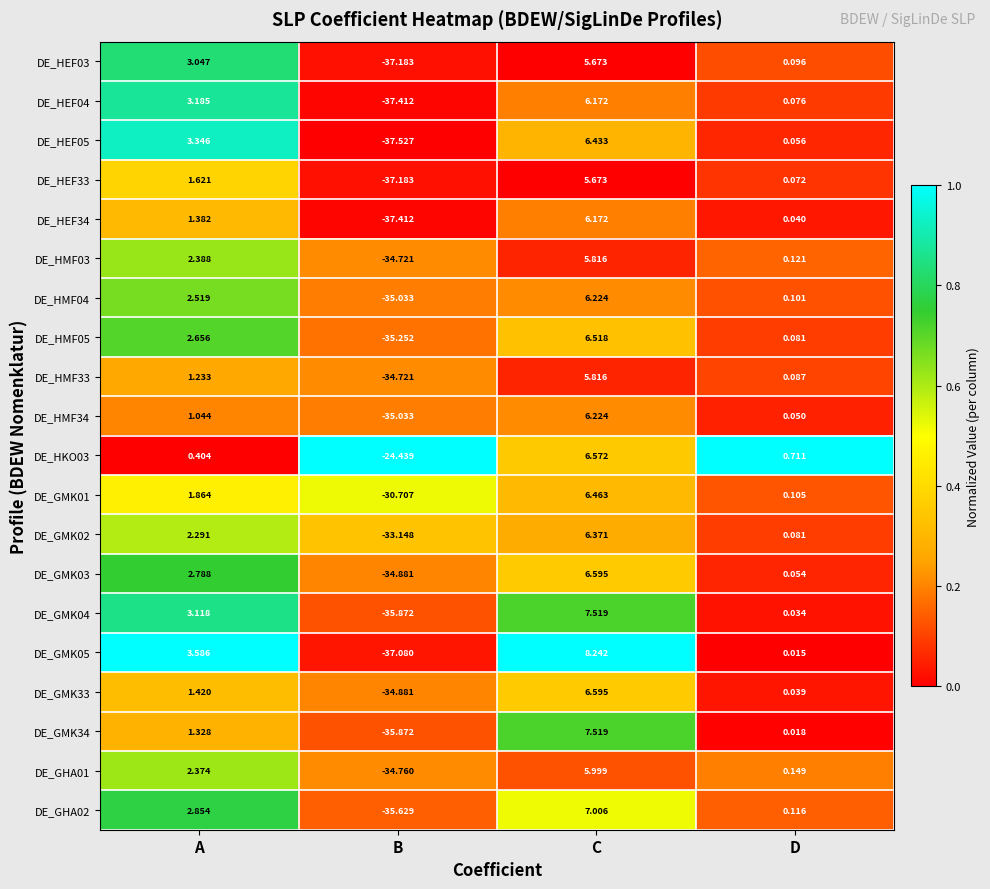

Which category has the highest value across all series?

C